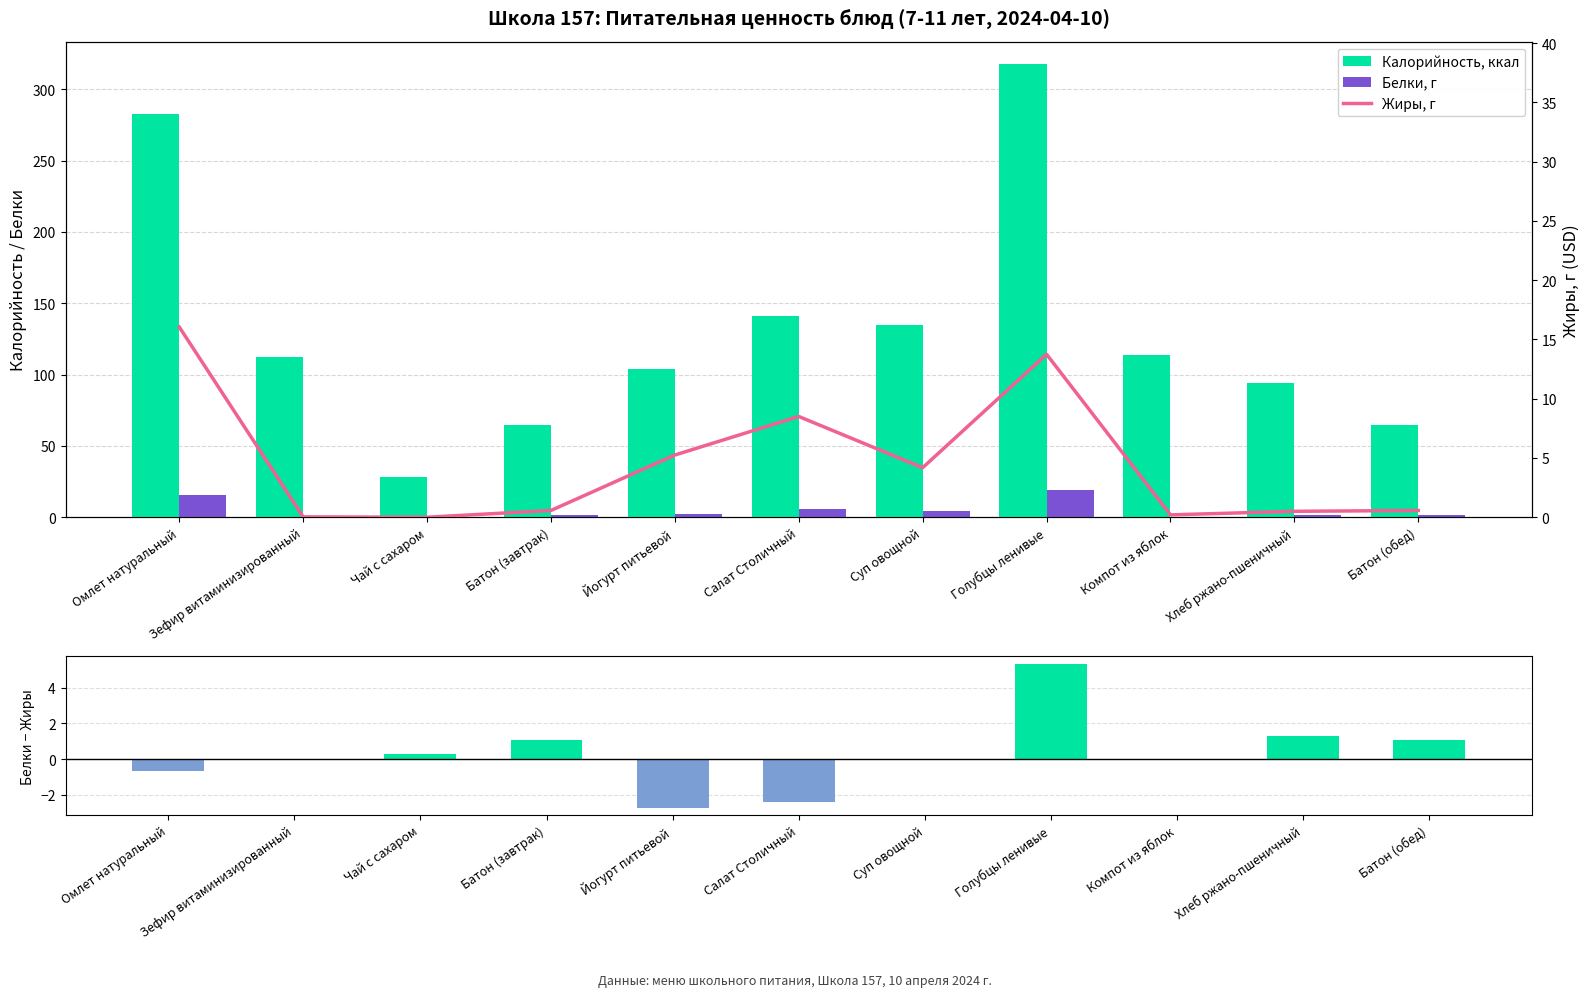

Is it true that Белки − Жиры (нетто) equals 1.3 at Хлеб ржано-пшеничный?

True